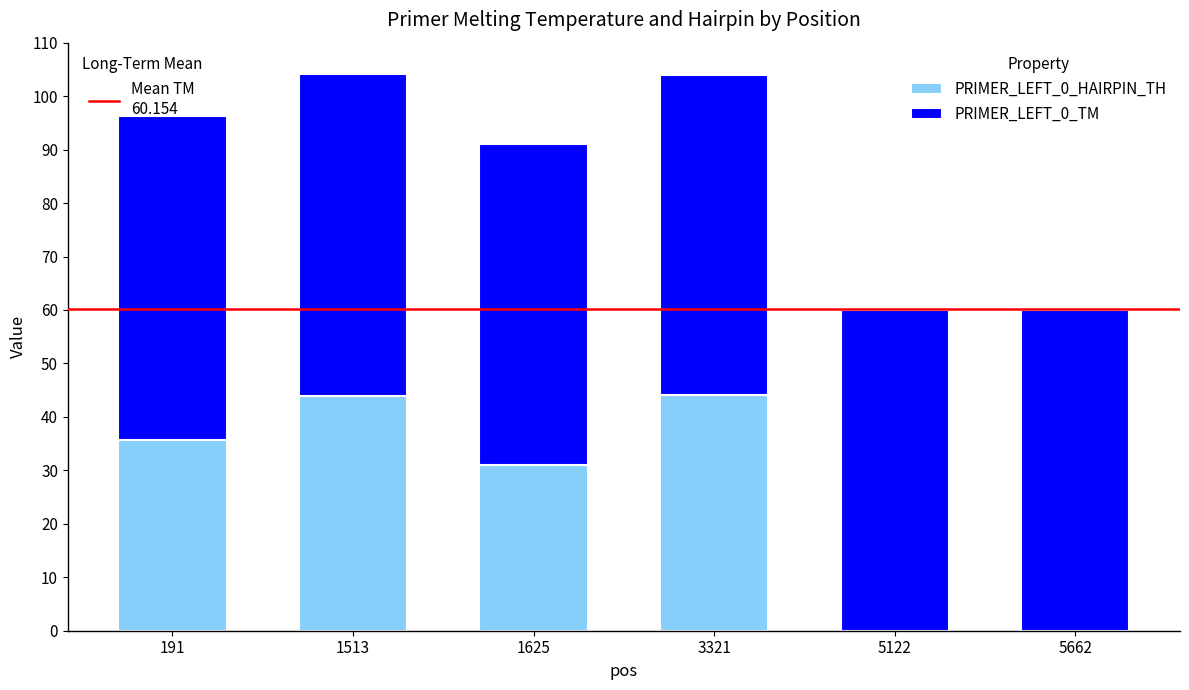

Count the number of data series in this chart.

2